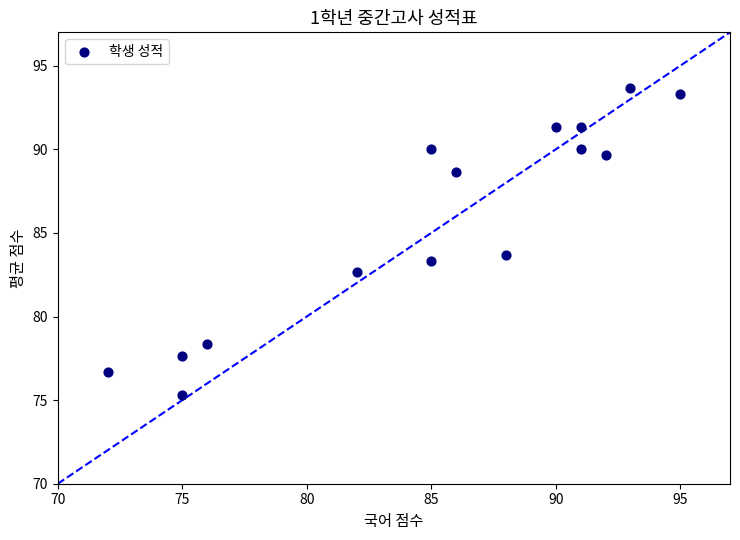

What is the range of X values (max minus min)?

23.0